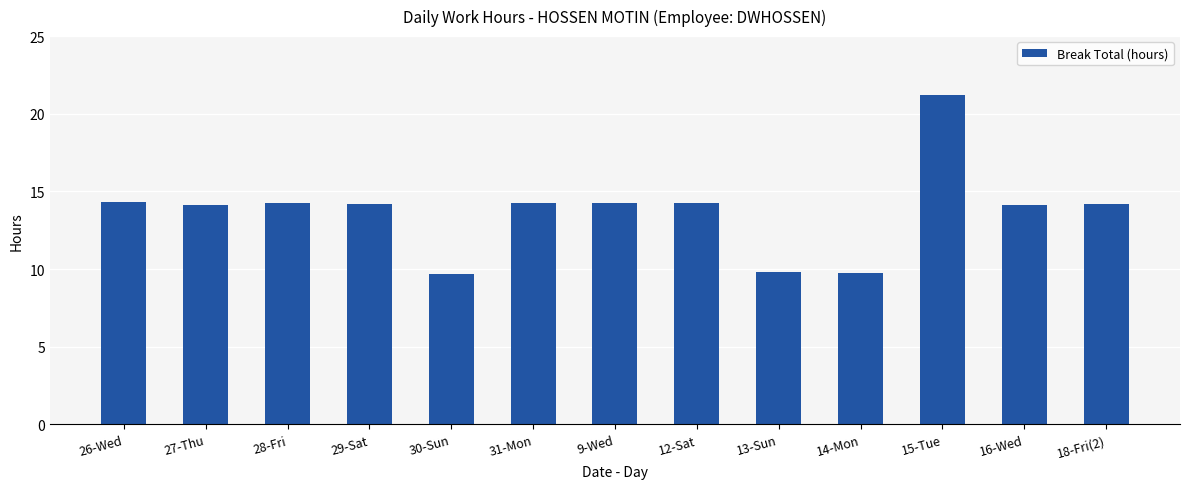

What position from the left is 31-Mon?

6